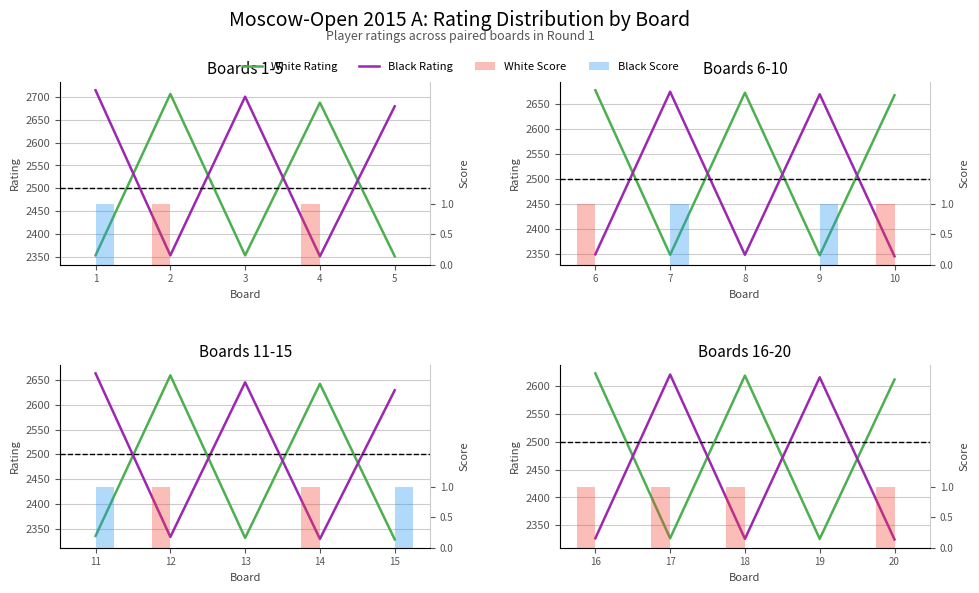

At how many categories does at least one series exceed 489?

5